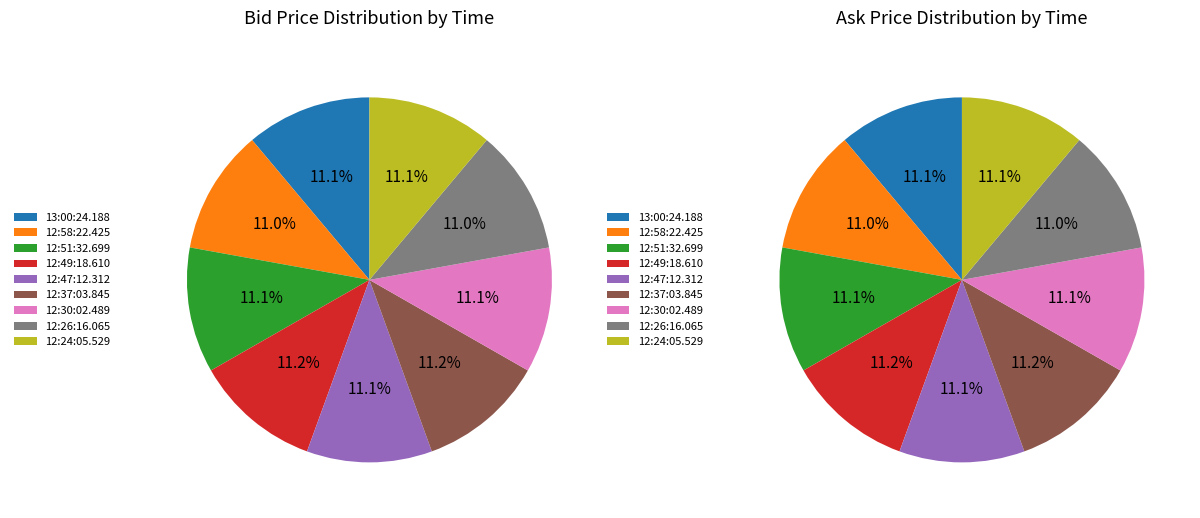

How many slices are in this pie chart?

9